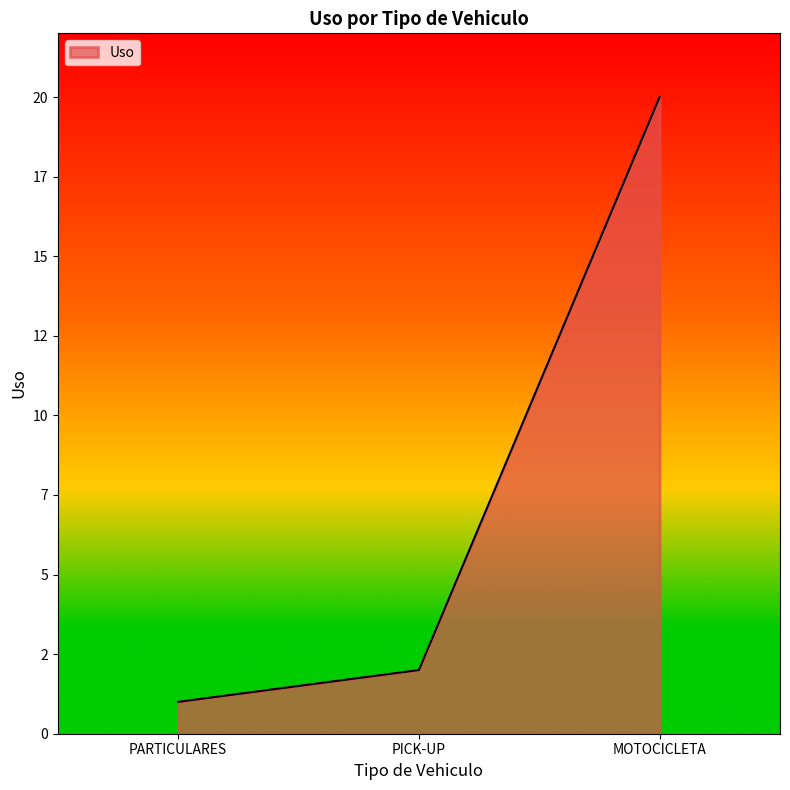

Does the chart display data point markers on the line(s)?

No